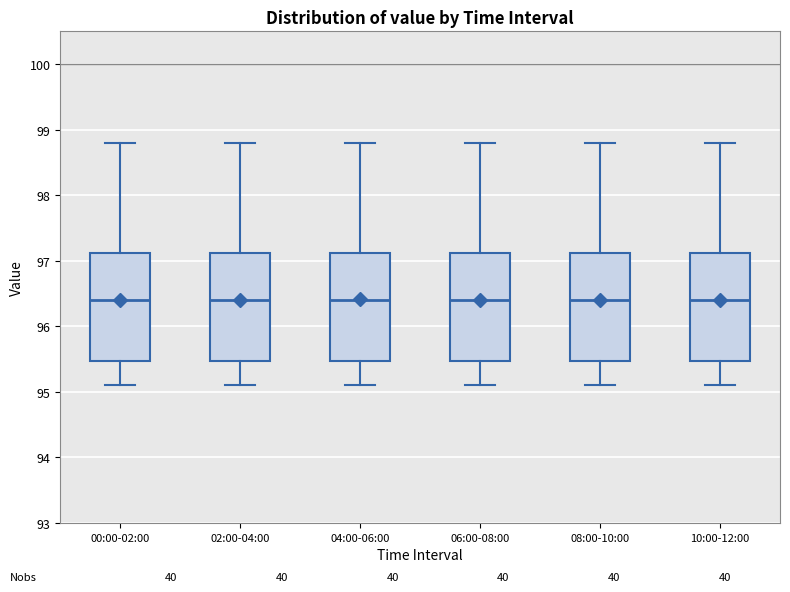

Reading left to right, read every box against the y-axis: the position of its median line, the range the box covers, and the ends of its whiskers. The values are not printed on the chart, so give them approximately, as read against the axis.

00:00-02:00: median 96.4, box 95.5 to 97.1, whiskers 95.1 to 98.8
02:00-04:00: median 96.4, box 95.5 to 97.1, whiskers 95.1 to 98.8
04:00-06:00: median 96.4, box 95.5 to 97.1, whiskers 95.1 to 98.8
06:00-08:00: median 96.4, box 95.5 to 97.1, whiskers 95.1 to 98.8
08:00-10:00: median 96.4, box 95.5 to 97.1, whiskers 95.1 to 98.8
10:00-12:00: median 96.4, box 95.5 to 97.1, whiskers 95.1 to 98.8